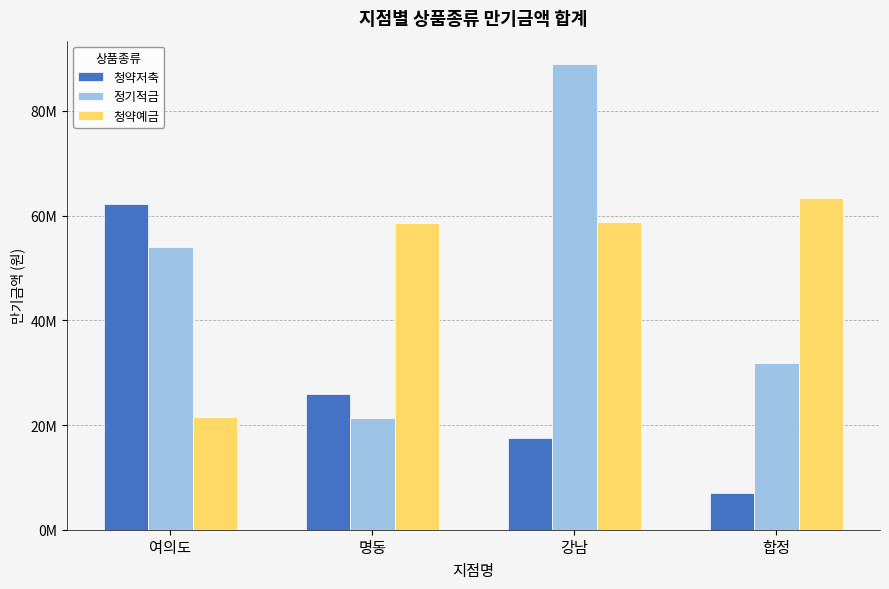

Where does the 청약예금 series first go above 58787000?

합정